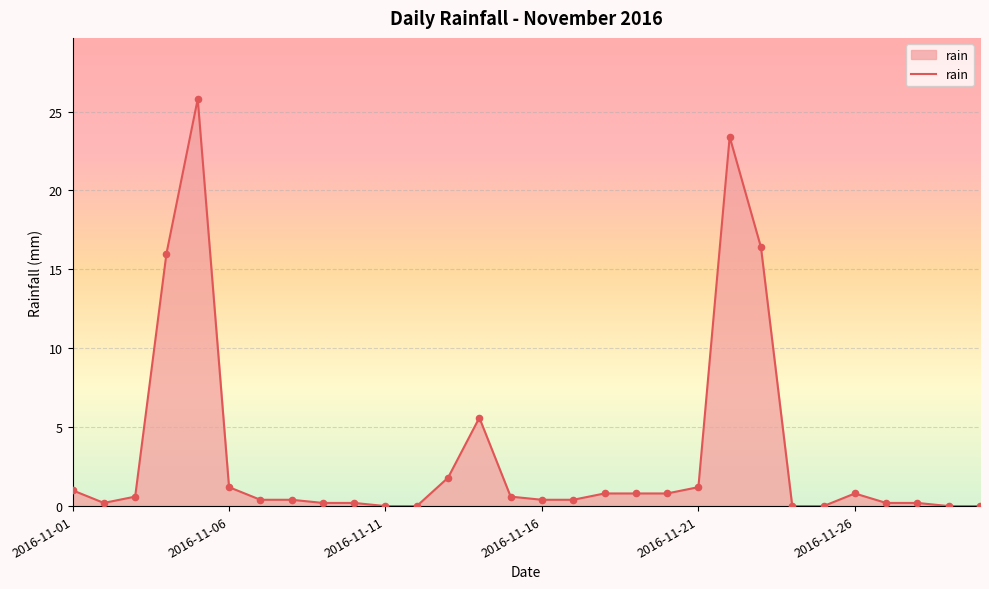

What is the greatest value displayed?

25.8